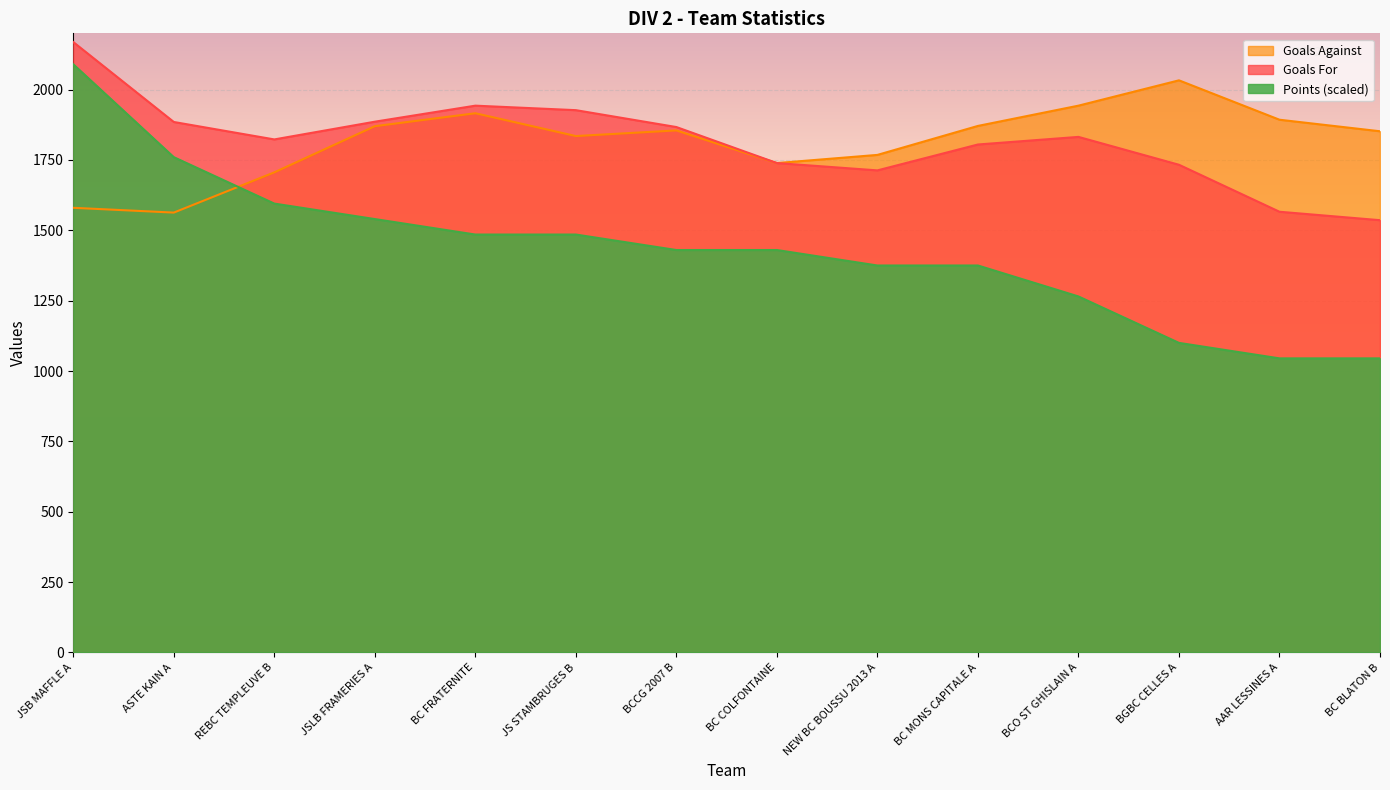

At which label does Goals Against reach its minimum?

ASTE KAIN A